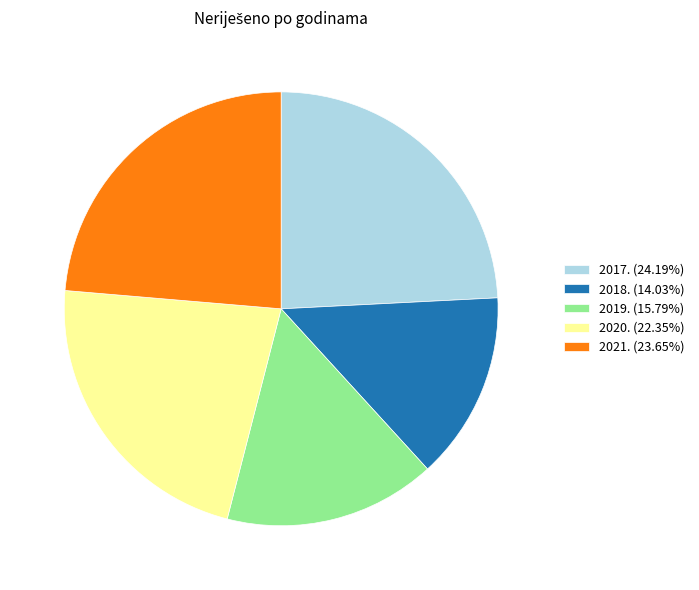

What is the smallest slice in the pie chart?

2018.